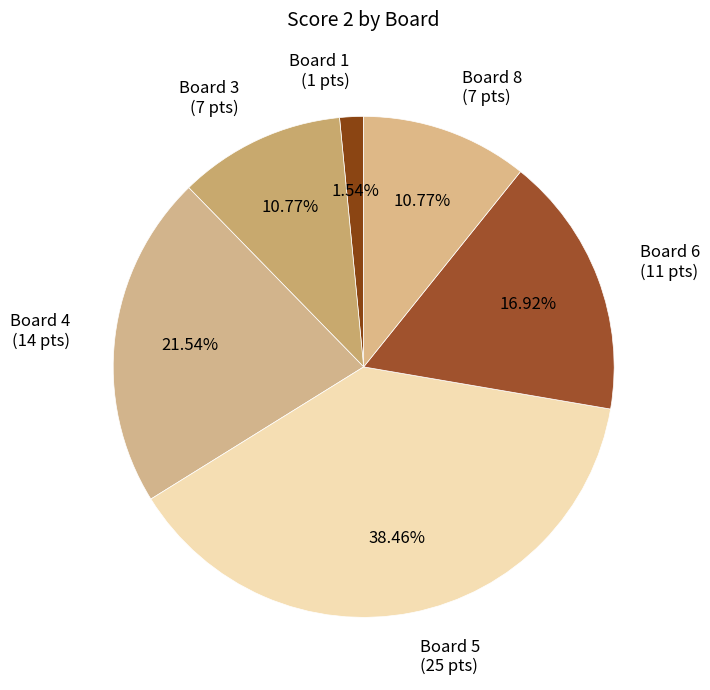

Is there a majority slice in this chart?

No